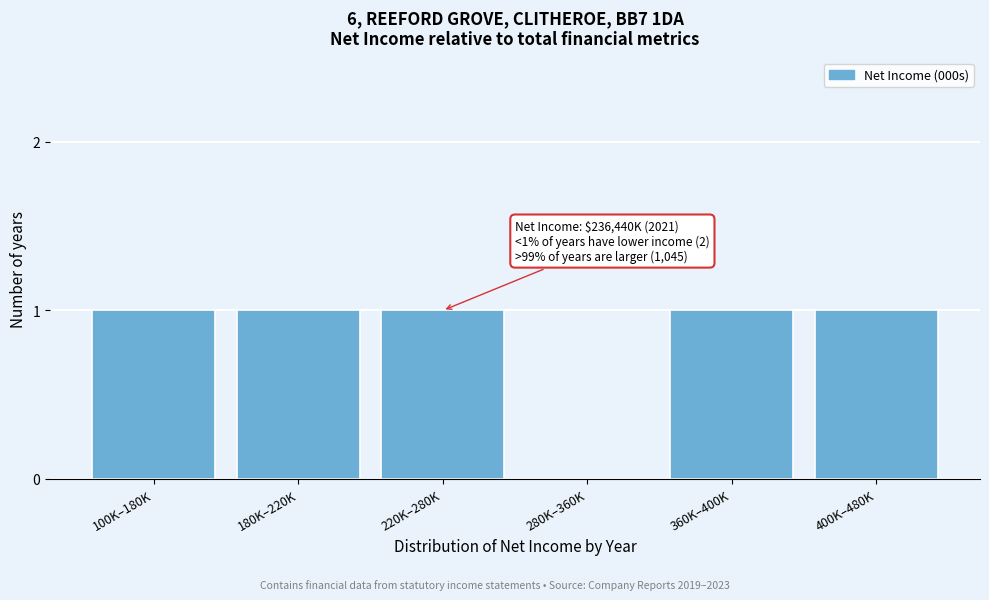

Reading left to right, extract all data points from this chart.

100K–180K=1	180K–220K=1	220K–280K=1	280K–360K=0	360K–400K=1	400K–480K=1